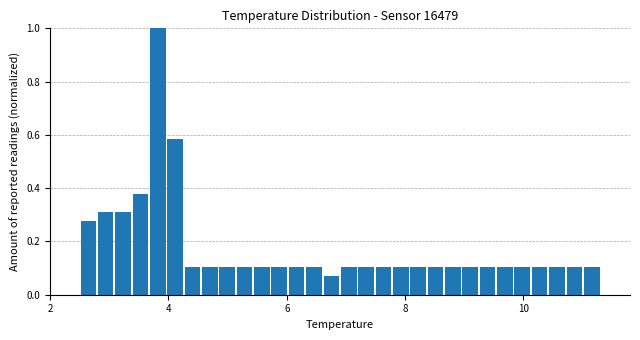

Read against the x-axis, roughly where is the centre of the tallest bar?

3.8